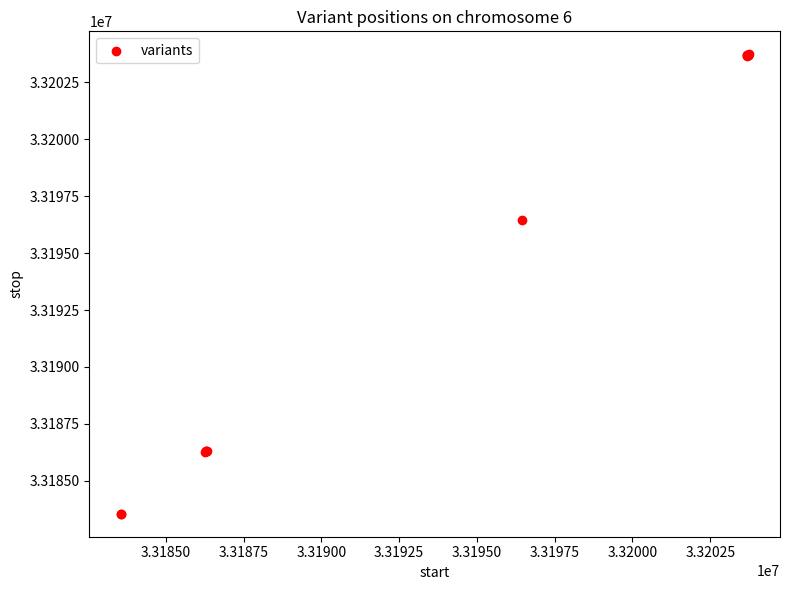

What Y value in the scatter plot is closest to 33193643?

33196469